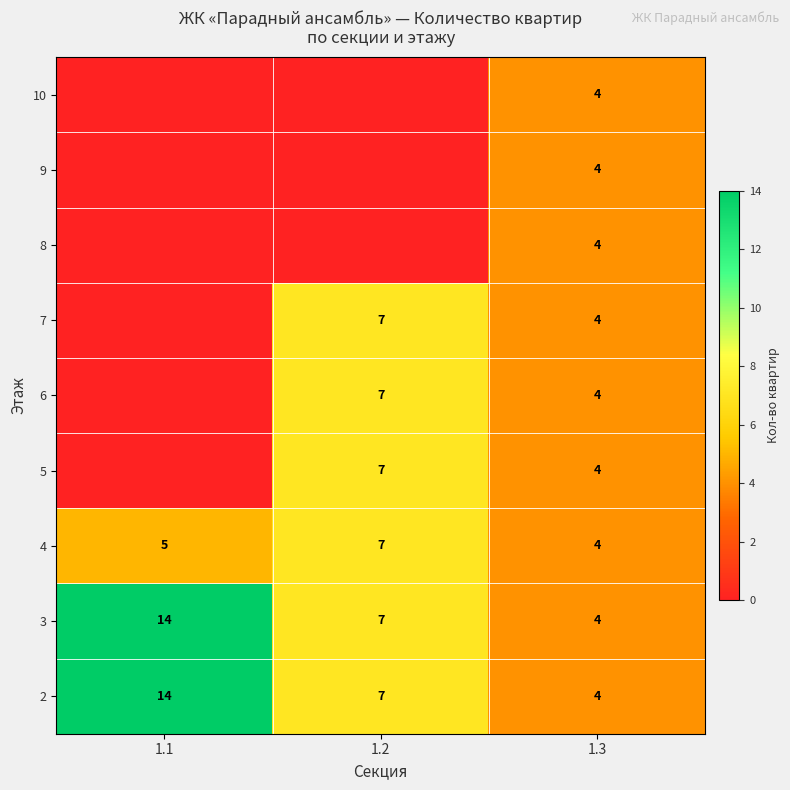

Where is 4 nearest to the value 5?

1.1